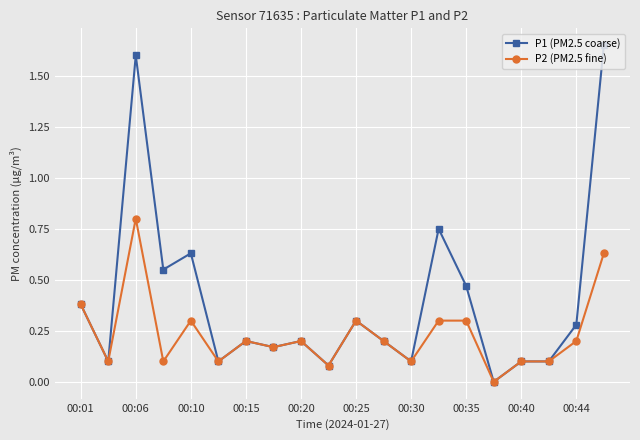

True or false: P2 (PM2.5 fine) has more than 2 interior local peaks.

True